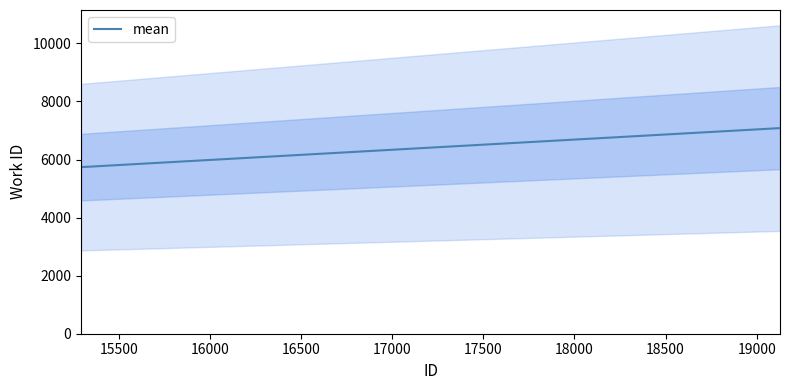

What is the minimum value for mean?

5738